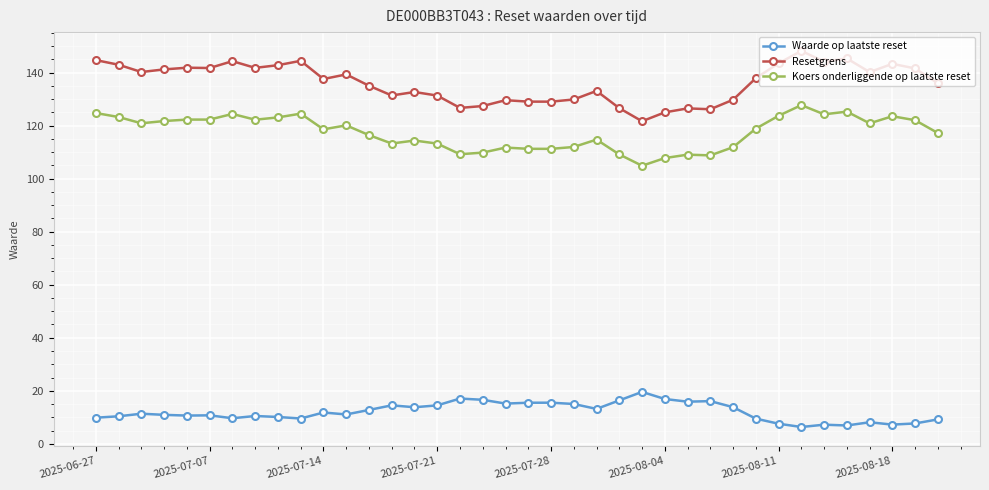

True or false: Koers onderliggende op laatste reset and Resetgrens cross at least once.

False